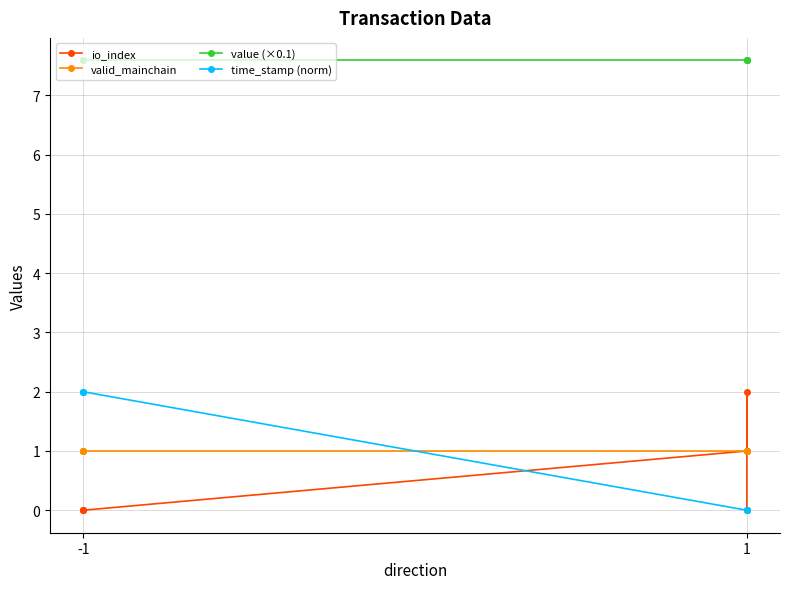

Where is the first local maximum for io_index?

1